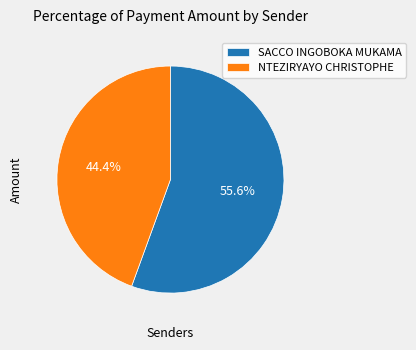

Count the number of slices in the pie.

2